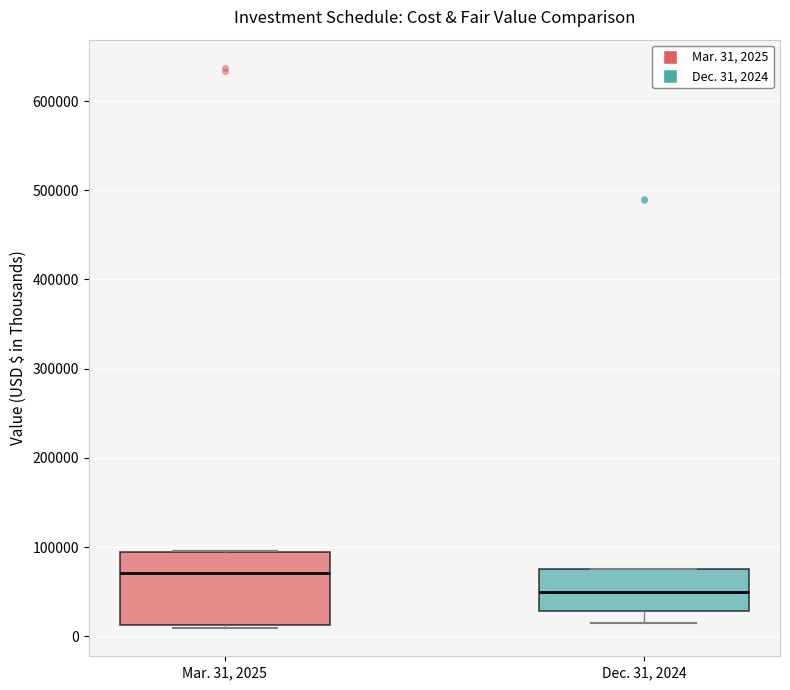

Which box's median line is the highest?

Mar. 31, 2025